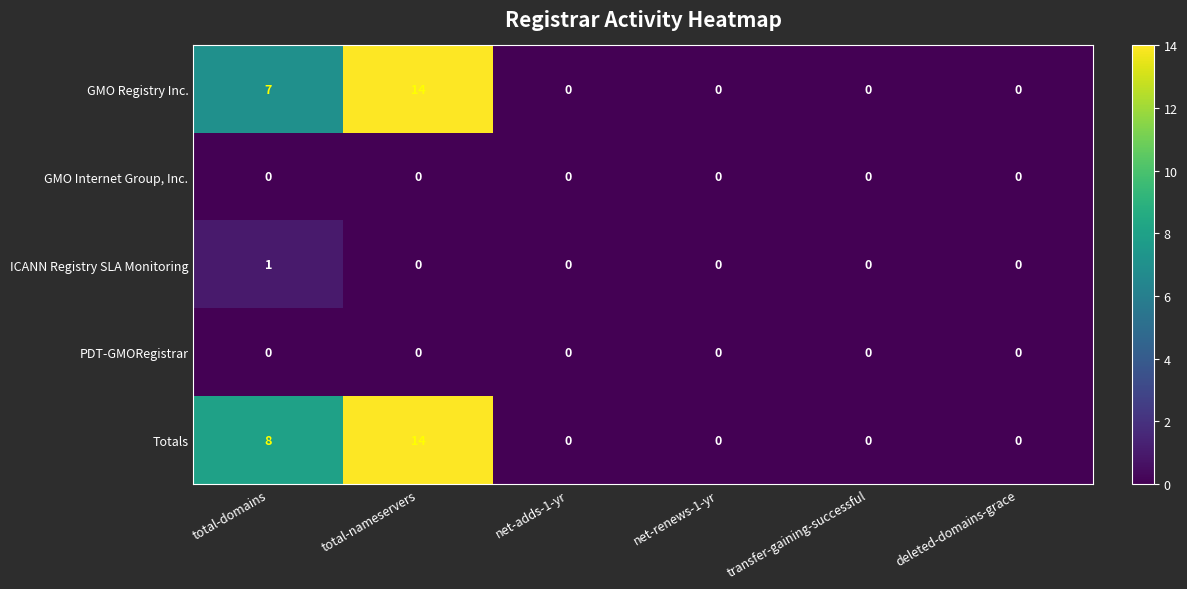

What is the average value of the GMO Registry Inc. series?

4